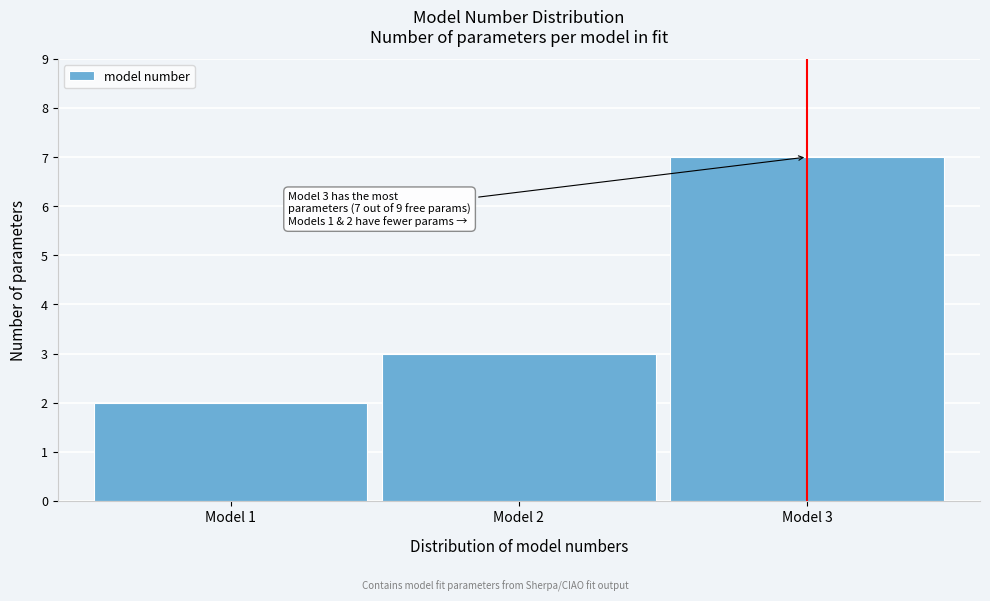

Reading left to right, list all the values displayed in this chart.

Model 1=2	Model 2=3	Model 3=7